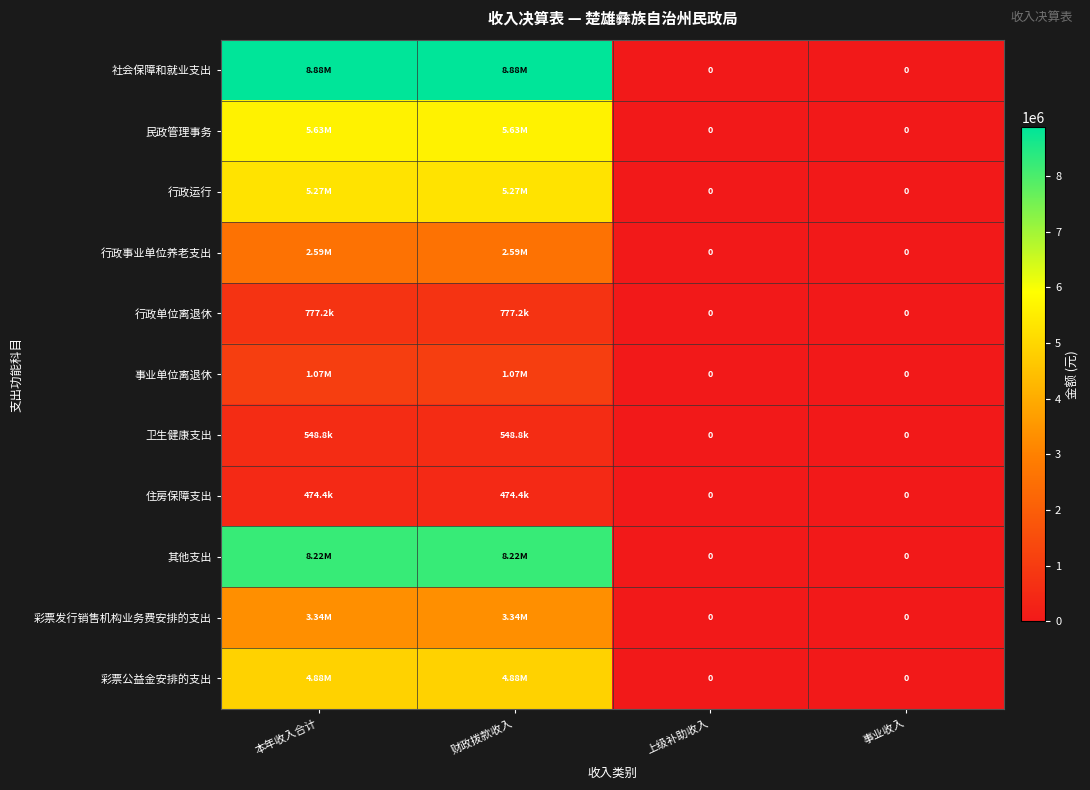

Between 上级补助收入 and 本年收入合计, which is larger?

本年收入合计